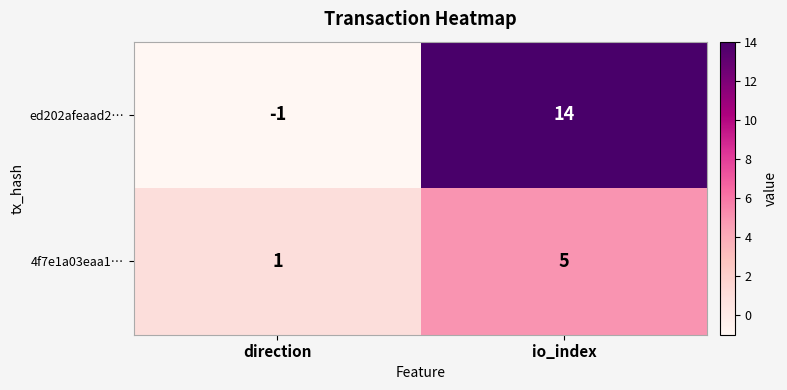

Rank the series by their maximum value, from lowest to highest.

4f7e1a03eaa1…, ed202afeaad2…